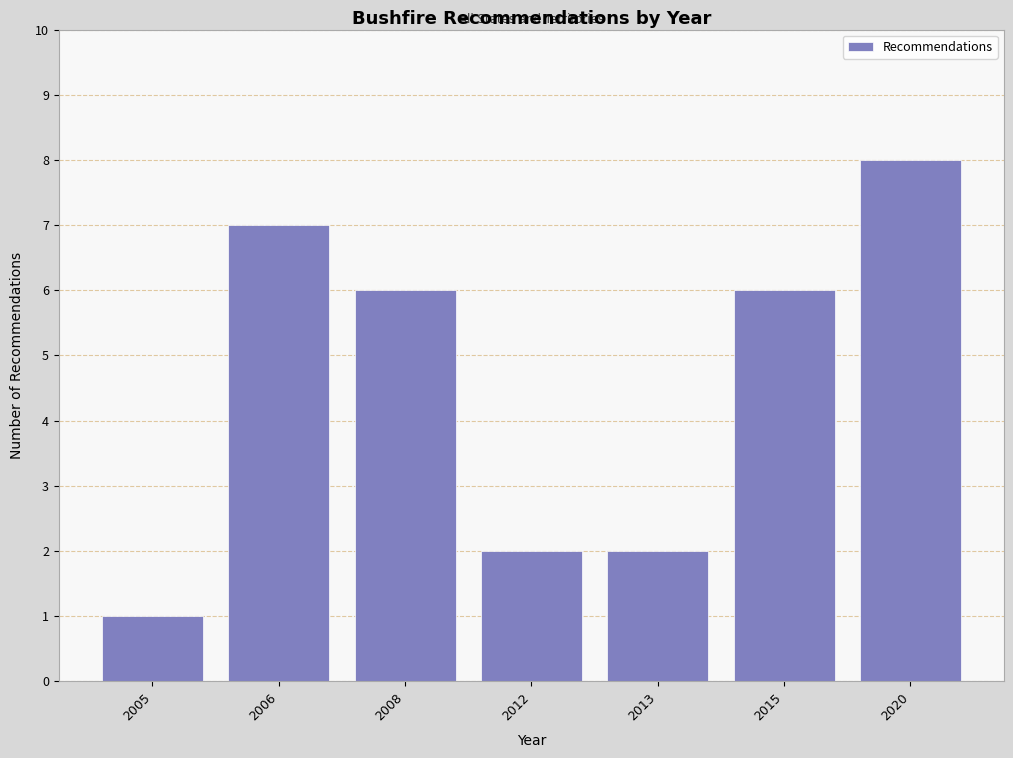

Reading left to right, what are all the values shown in this chart?

2005=1	2006=7	2008=6	2012=2	2013=2	2015=6	2020=8